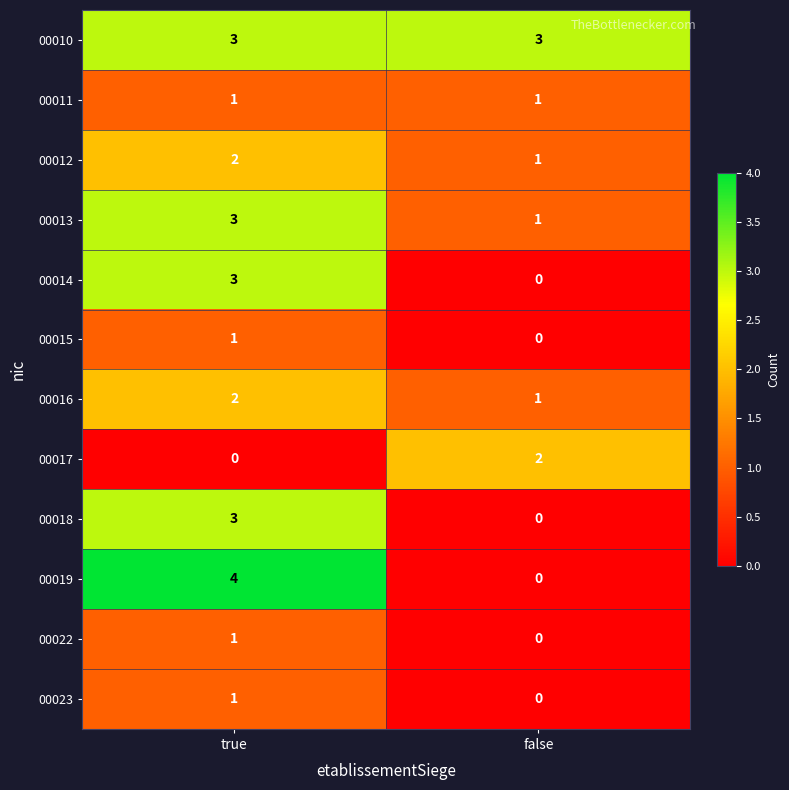

At how many categories does at least one series exceed 1?

2